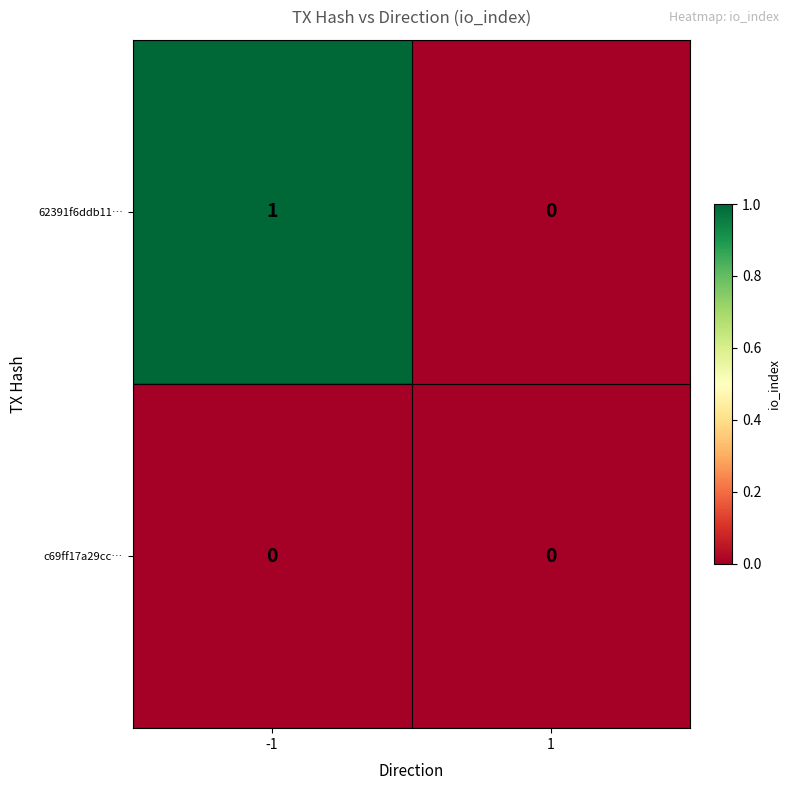

Reading left to right, what are all the values shown in this chart?

62391f6ddb11…: 1	0
c69ff17a29cc…: 0	0